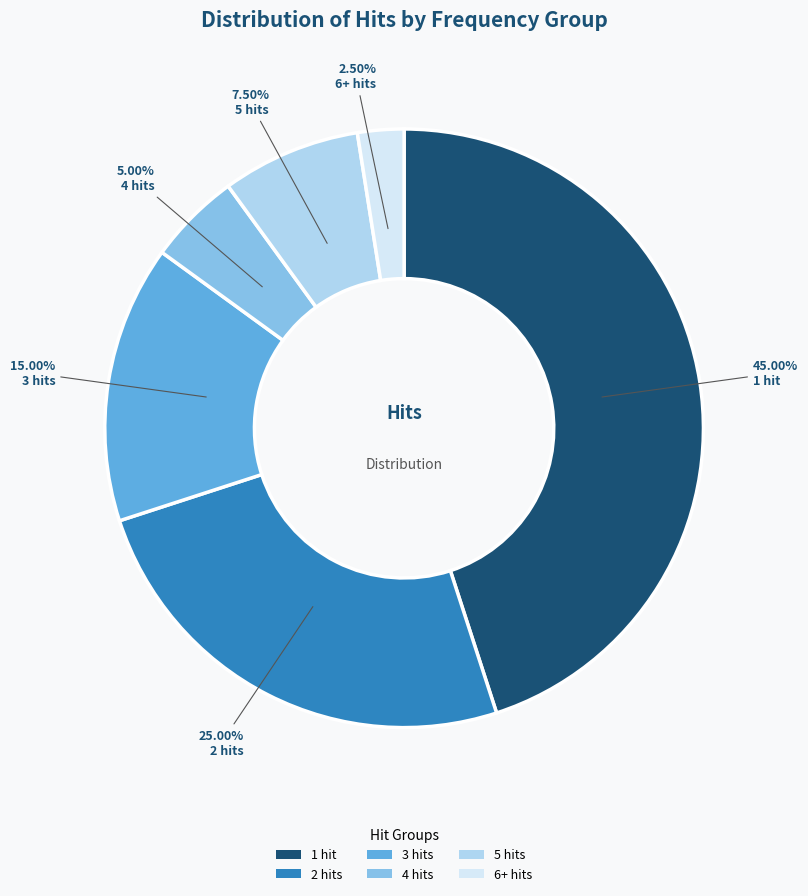

To the nearest percent, what is the average slice percentage?

17%